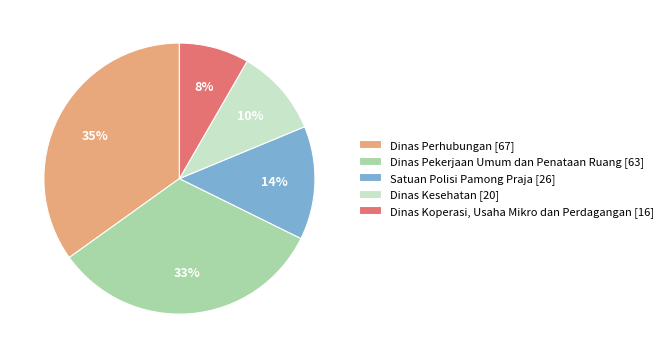

Rank the categories by value from lowest to highest.

Dinas Koperasi, Usaha Mikro dan Perdagangan, Dinas Kesehatan, Satuan Polisi Pamong Praja, Dinas Pekerjaan Umum dan Penataan Ruang, Dinas Perhubungan